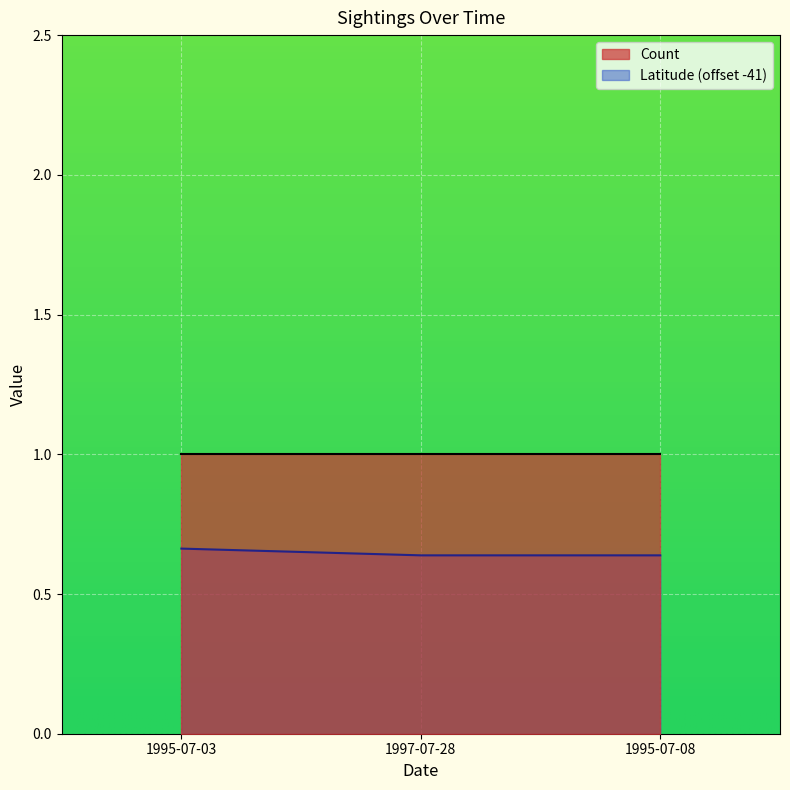

What position from the right is 1997-07-28?

2